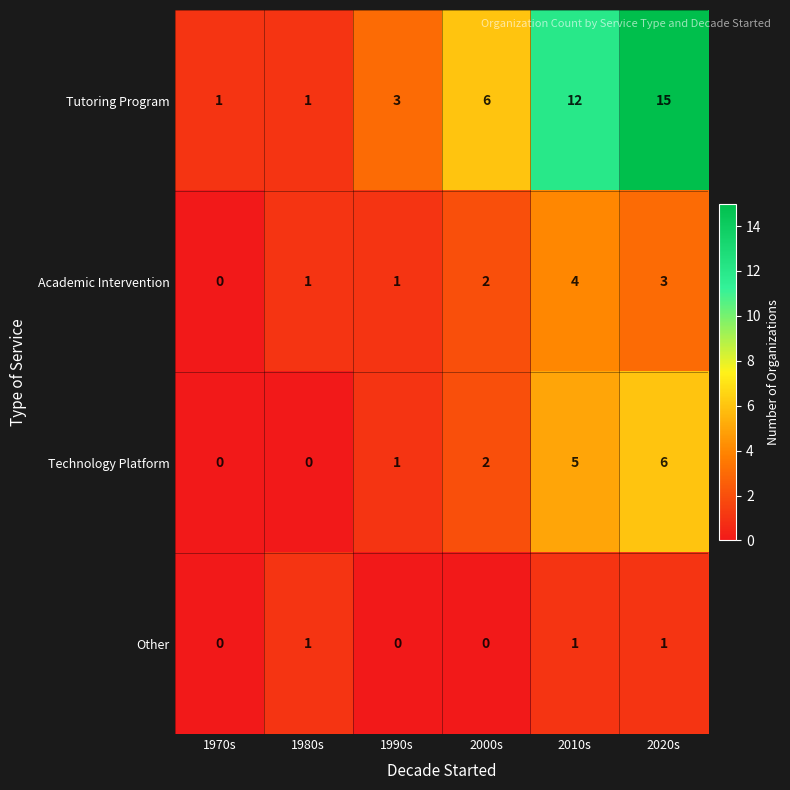

How many positive values does the Academic Intervention series have?

5